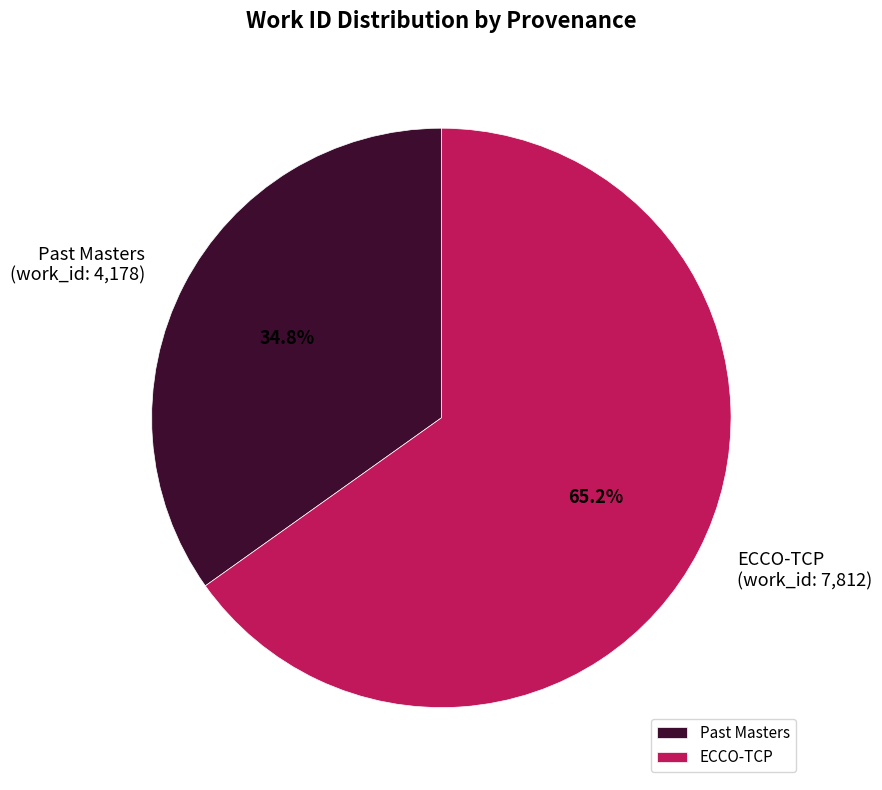

Rank the categories by value from lowest to highest.

Past Masters, ECCO-TCP